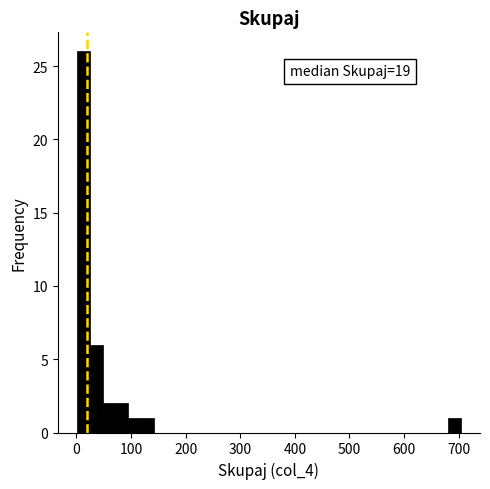

Around what value on the x-axis is the tallest bar? Give the approximate position of its centre, as read against the axis.

10